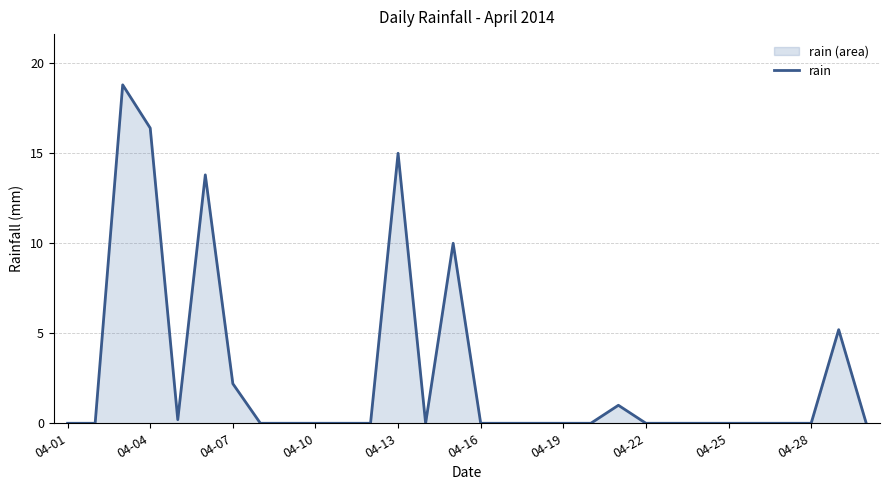

What is the difference between the values at 04-10 and 04-13?

15.0